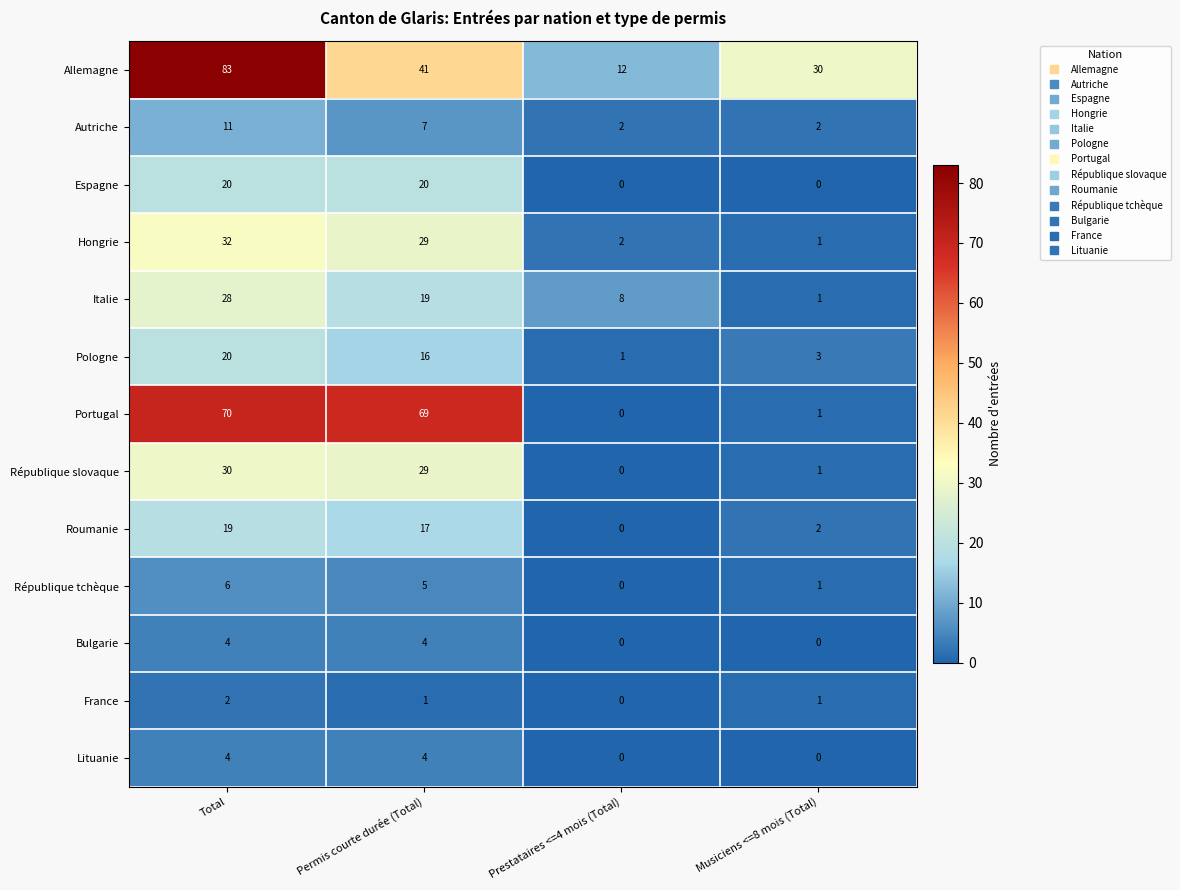

What is the difference between the maximum and minimum values in the Lituanie series?

4